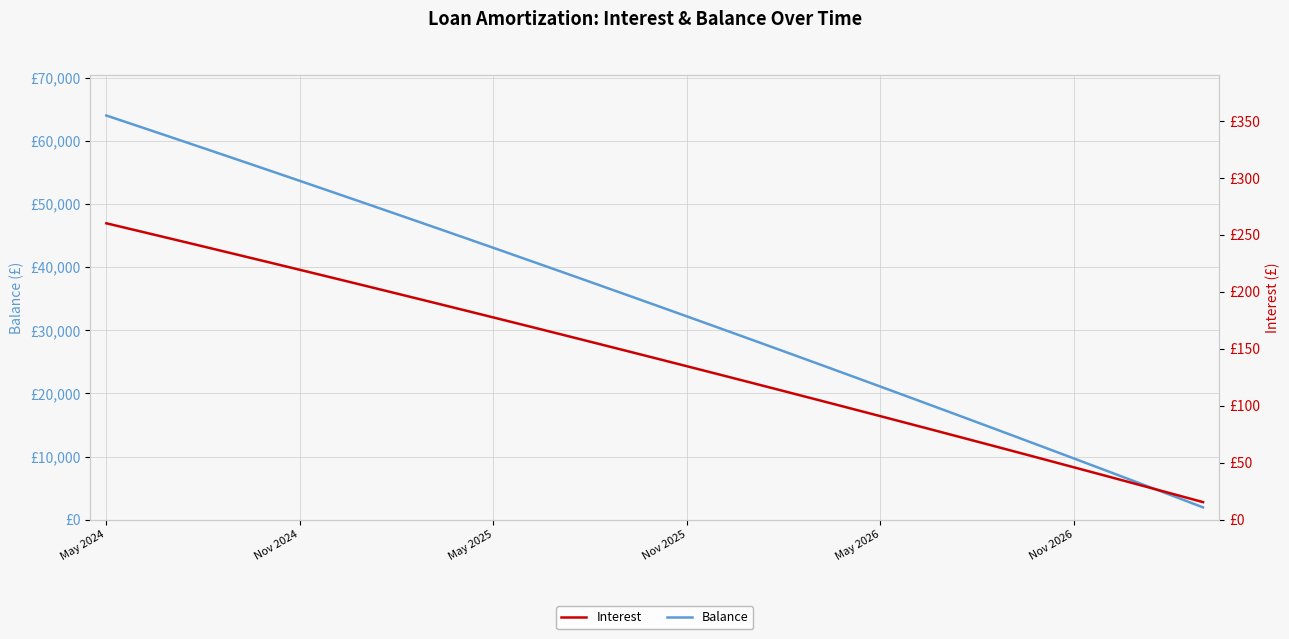

Rank the categories by Interest value from lowest to highest.

34, 33, 32, 31, 30, 29, 28, 27, 26, 25, 24, 23, 22, 21, 20, 19, 18, 17, 16, 15, 14, 13, 12, 11, 10, 9, 8, 7, 6, Nov 2026, May 2026, Nov 2025, May 2025, Nov 2024, May 2024